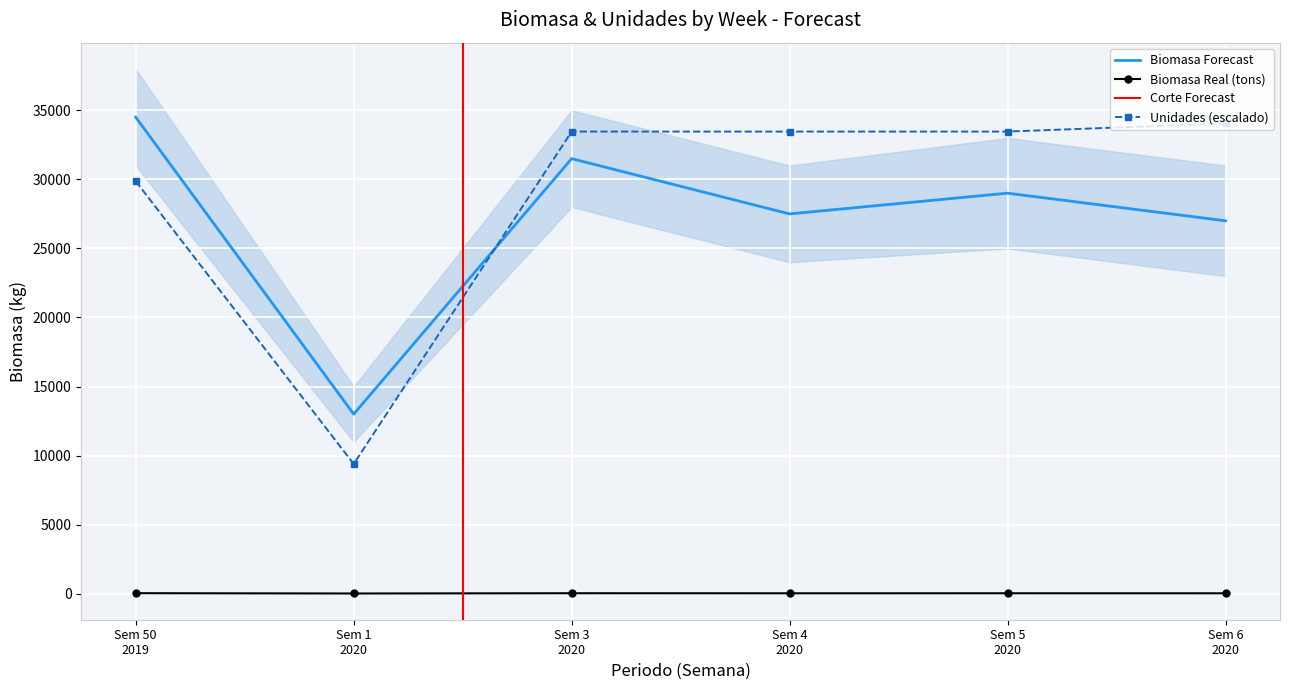

At how many categories does at least one series exceed 531?

6